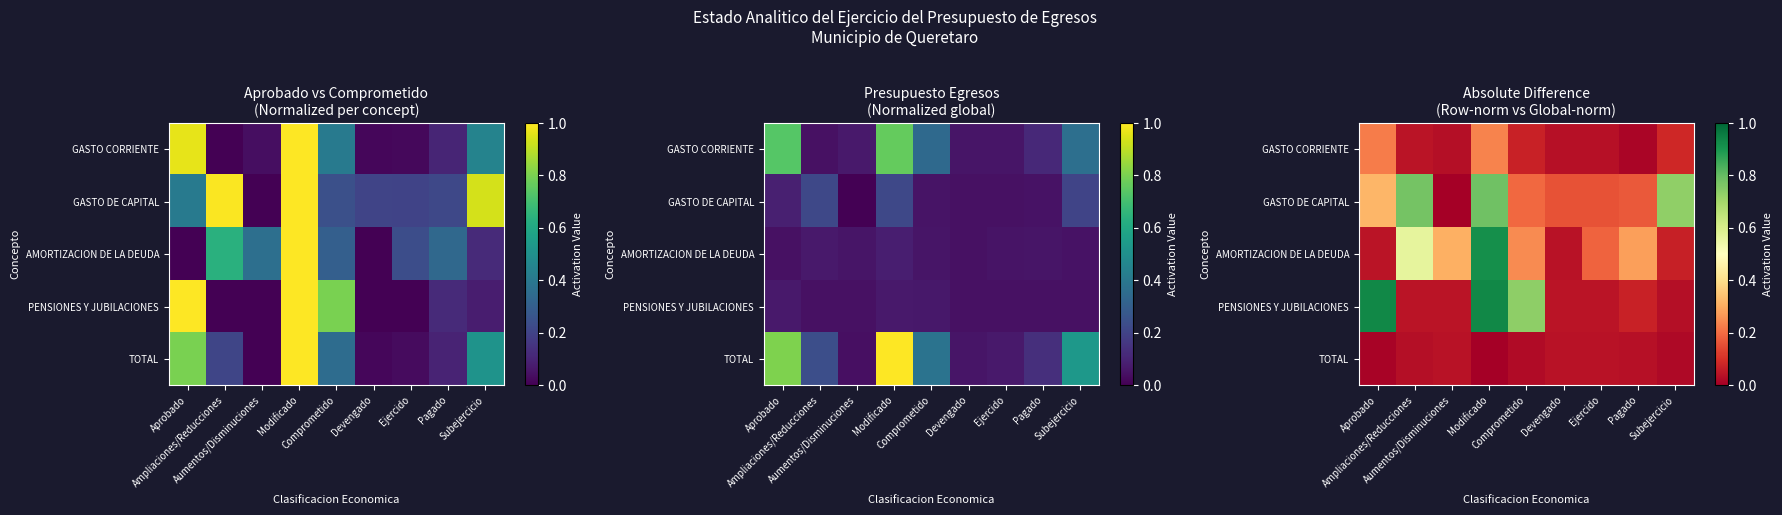

What is the difference between the second highest and minimum values in the AMORTIZACION DE LA DEUDA series?

0.5